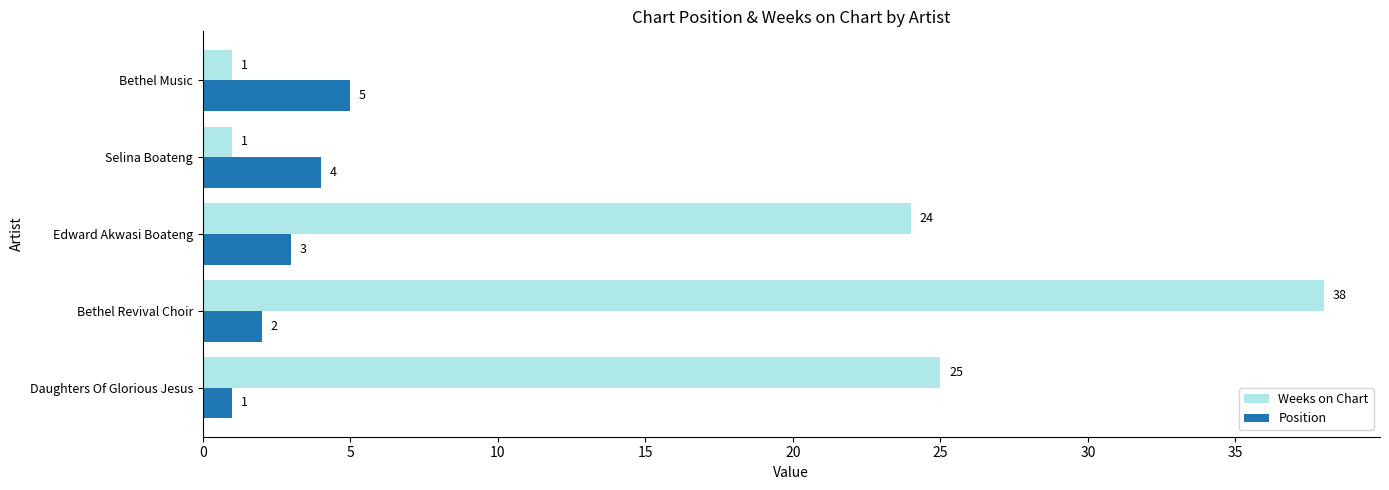

Rank the series by their maximum value, from highest to lowest.

Weeks on Chart, Position